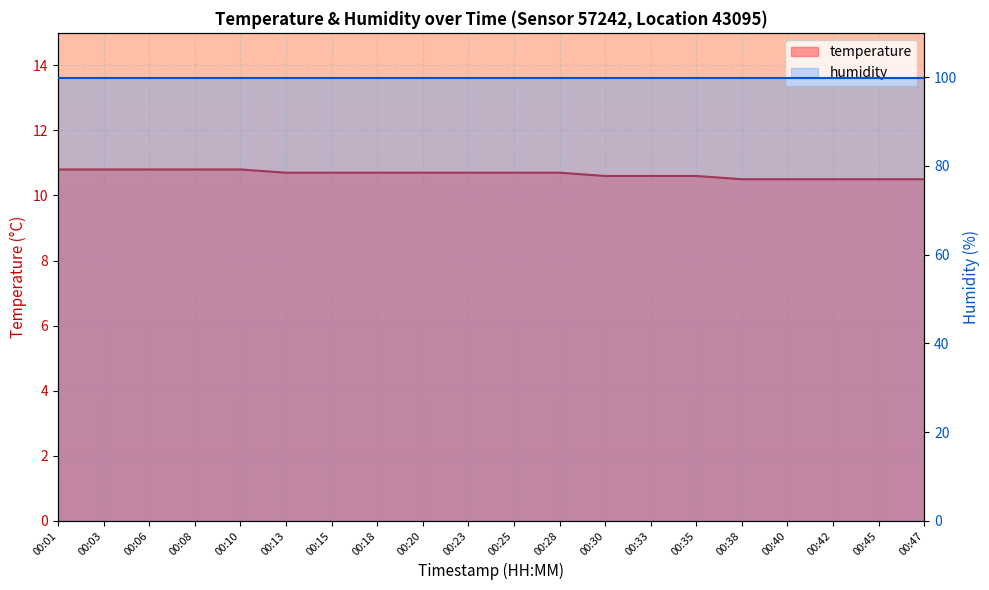

What is the sum of all values?

213.2